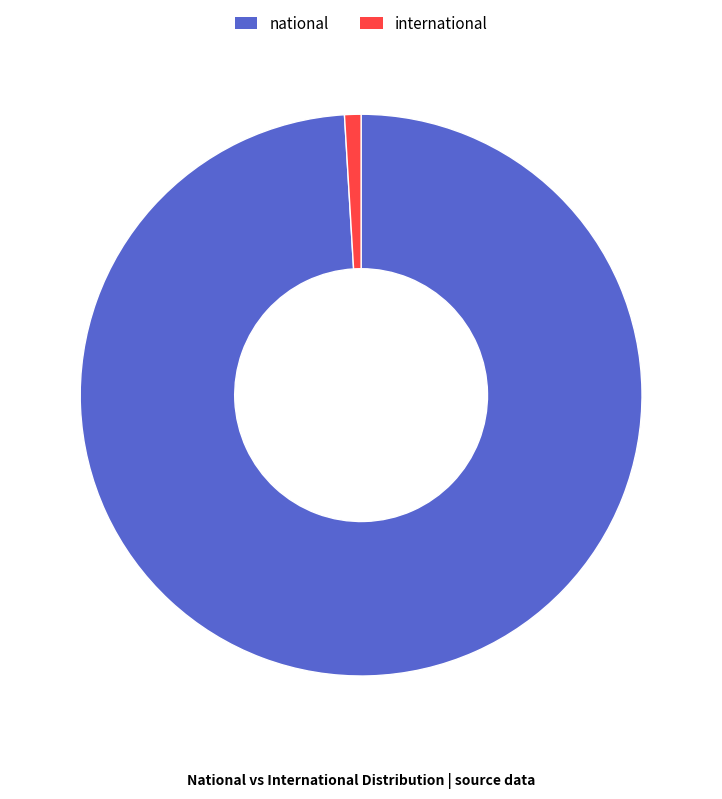

Do international and national together represent more than half of the pie?

Yes